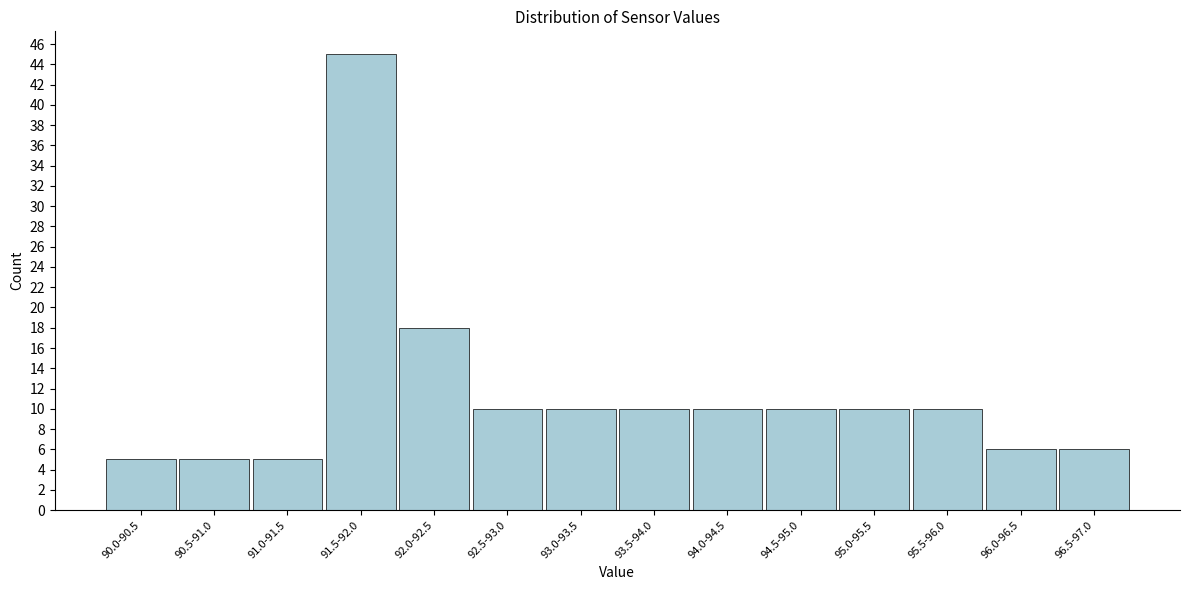

Reading right to left, what are all the values shown in this chart?

6	6	10	10	10	10	10	10	10	18	45	5	5	5